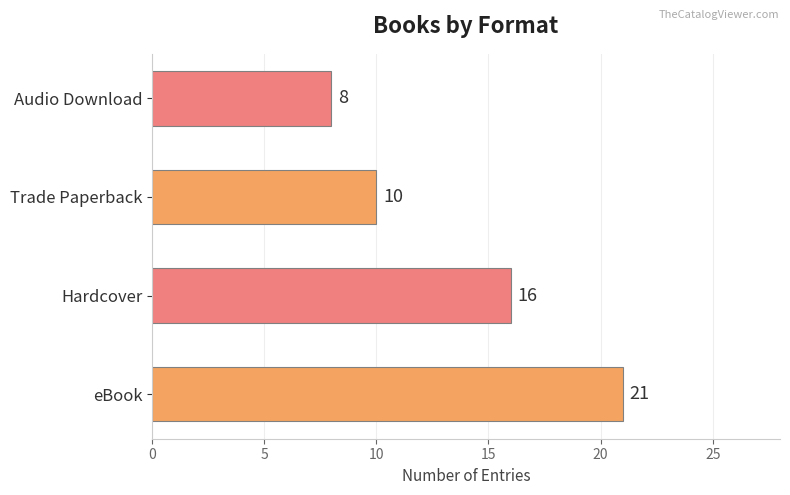

Between Hardcover and Audio Download, which is larger?

Hardcover